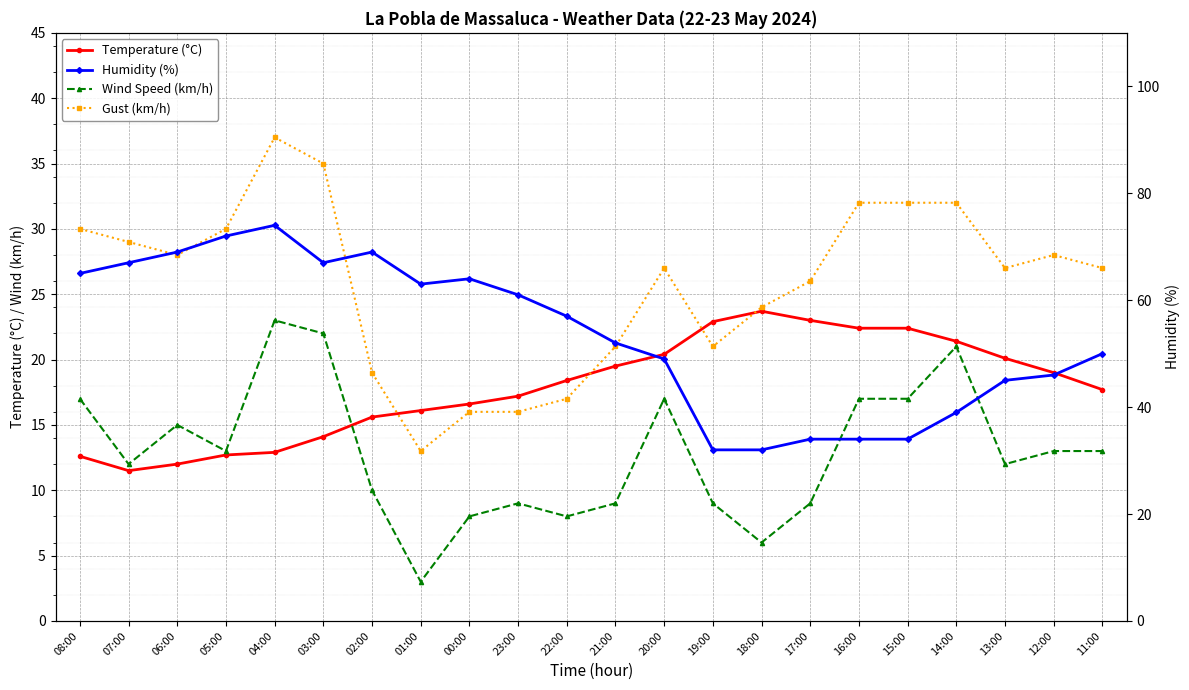

Rank the categories by Wind Speed (km/h) value from highest to lowest.

04:00, 03:00, 14:00, 08:00, 20:00, 16:00, 15:00, 06:00, 05:00, 12:00, 11:00, 07:00, 13:00, 02:00, 23:00, 21:00, 19:00, 17:00, 00:00, 22:00, 18:00, 01:00